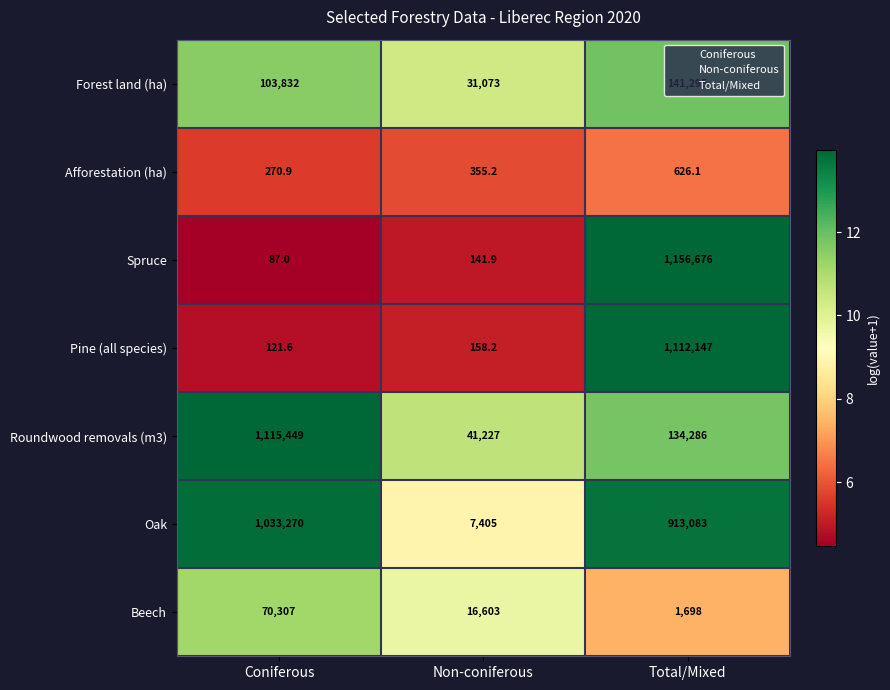

Is it true that Forest land (ha) equals 241755.9 at Total/Mixed?

False